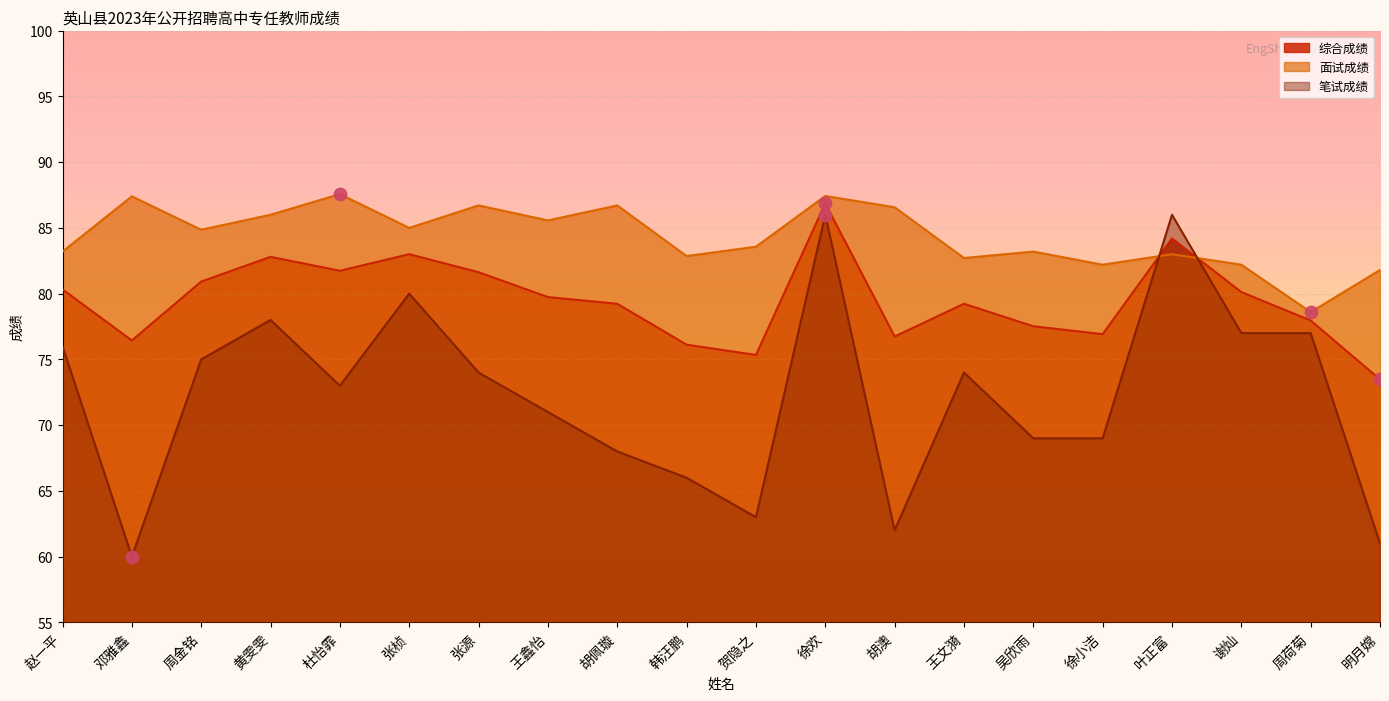

Which series reaches the maximum Y coordinate?

面试成绩